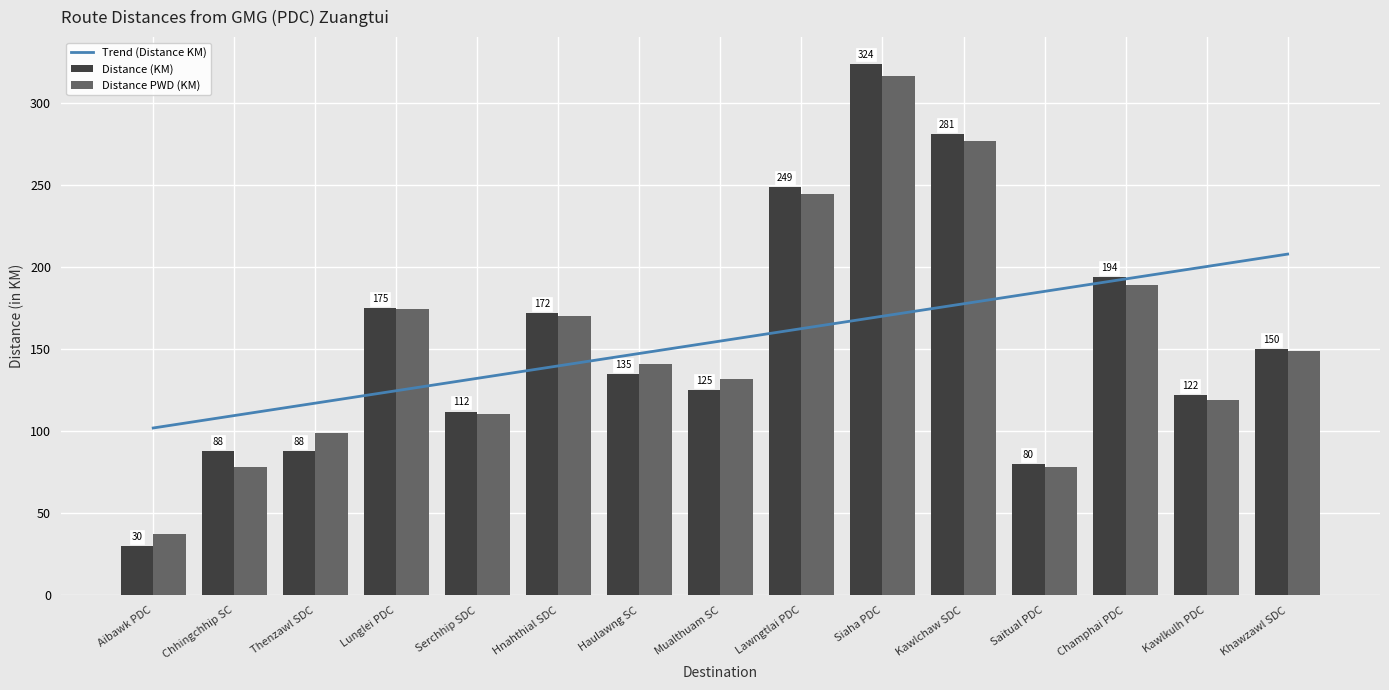

What is the maximum value for Trend (Distance KM)?

208.0